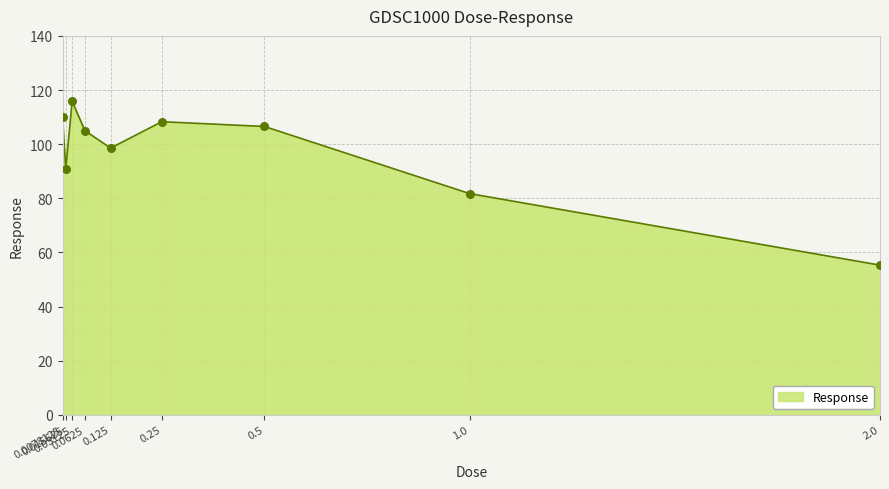

What is the change in value from 0.0078125 to 1.0?

-28.4